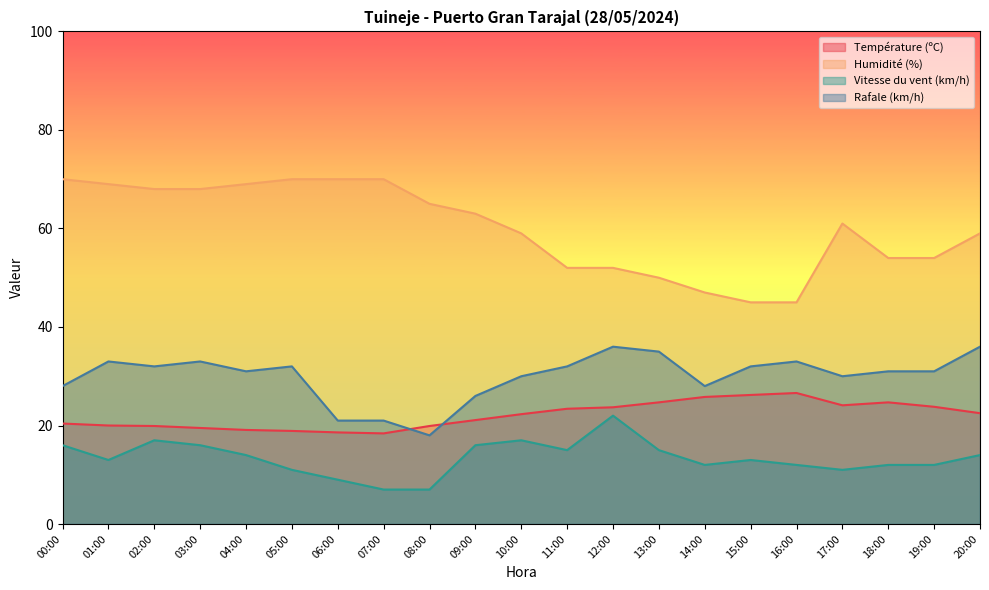

True or false: Vitesse du vent (km/h) and Température (ºC) intersect in this chart.

False